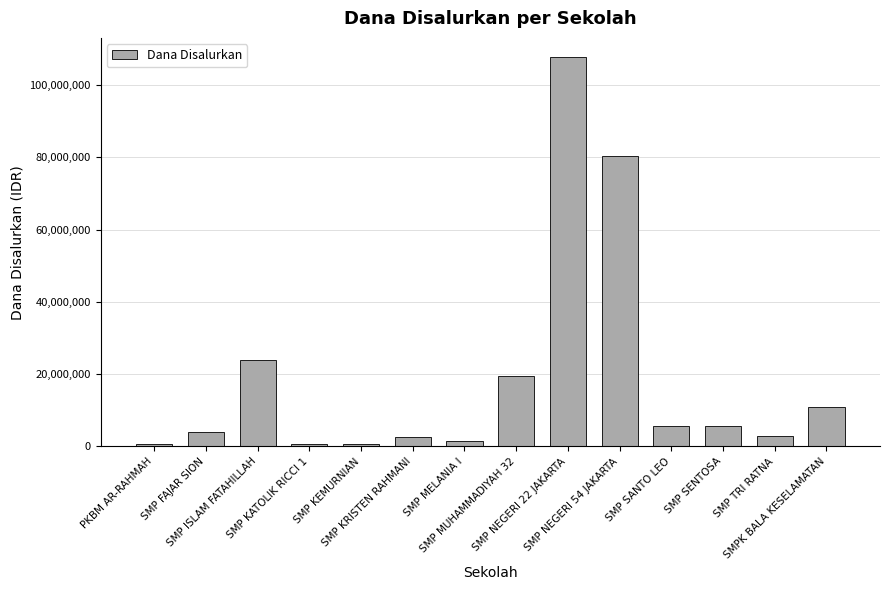

What is the average value?

19071429